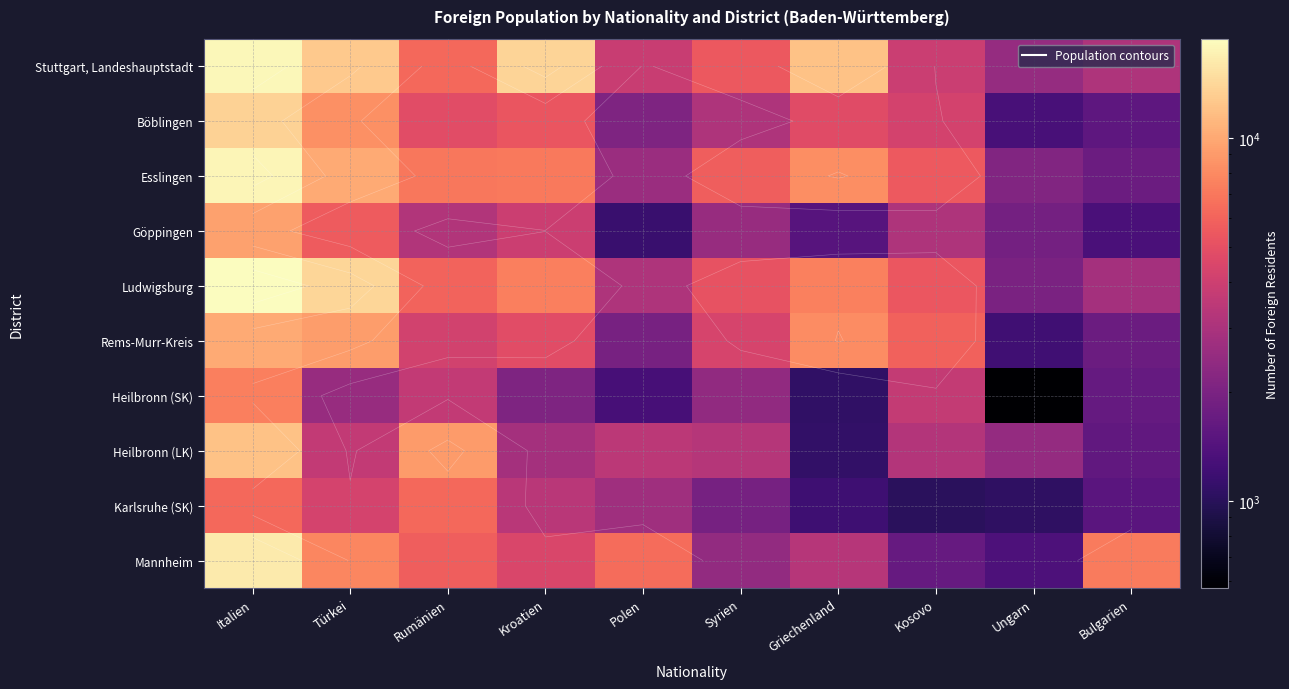

What is the average value of the Heilbronn (LK) series?

4270